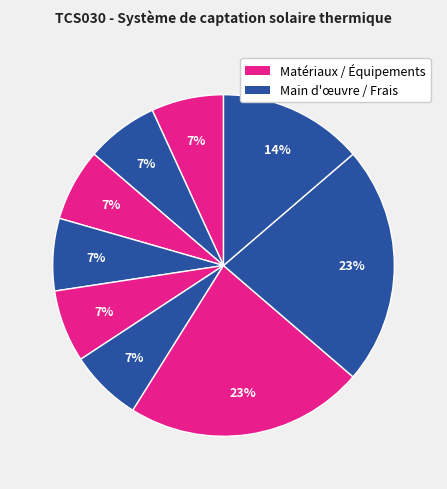

How many slices are in this pie chart?

9